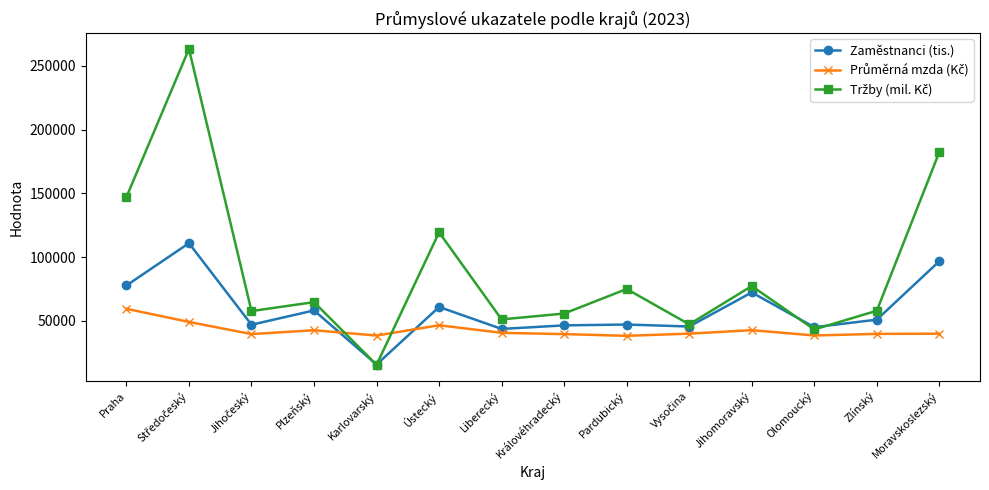

True or false: Zaměstnanci (tis.) has more than 0 points higher than both neighbors.

True